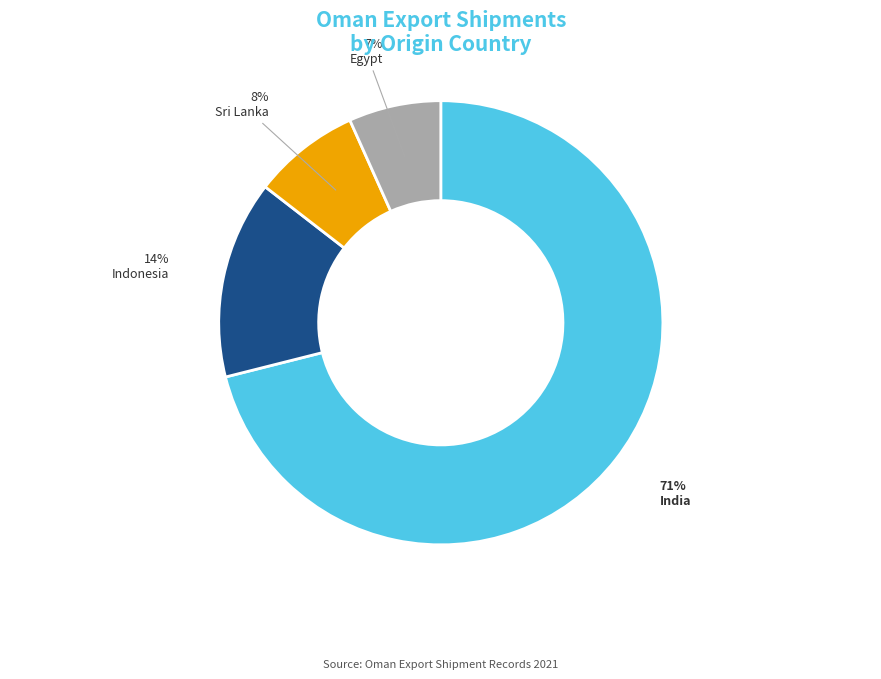

Which has a higher value, India or Sri Lanka?

India